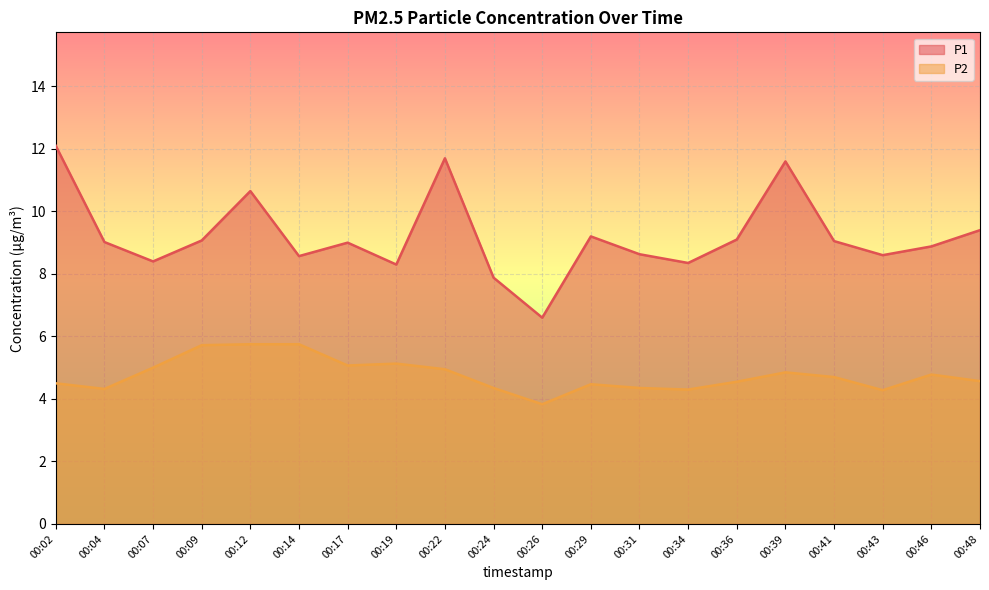

True or false: P2 and P1 intersect in this chart.

False